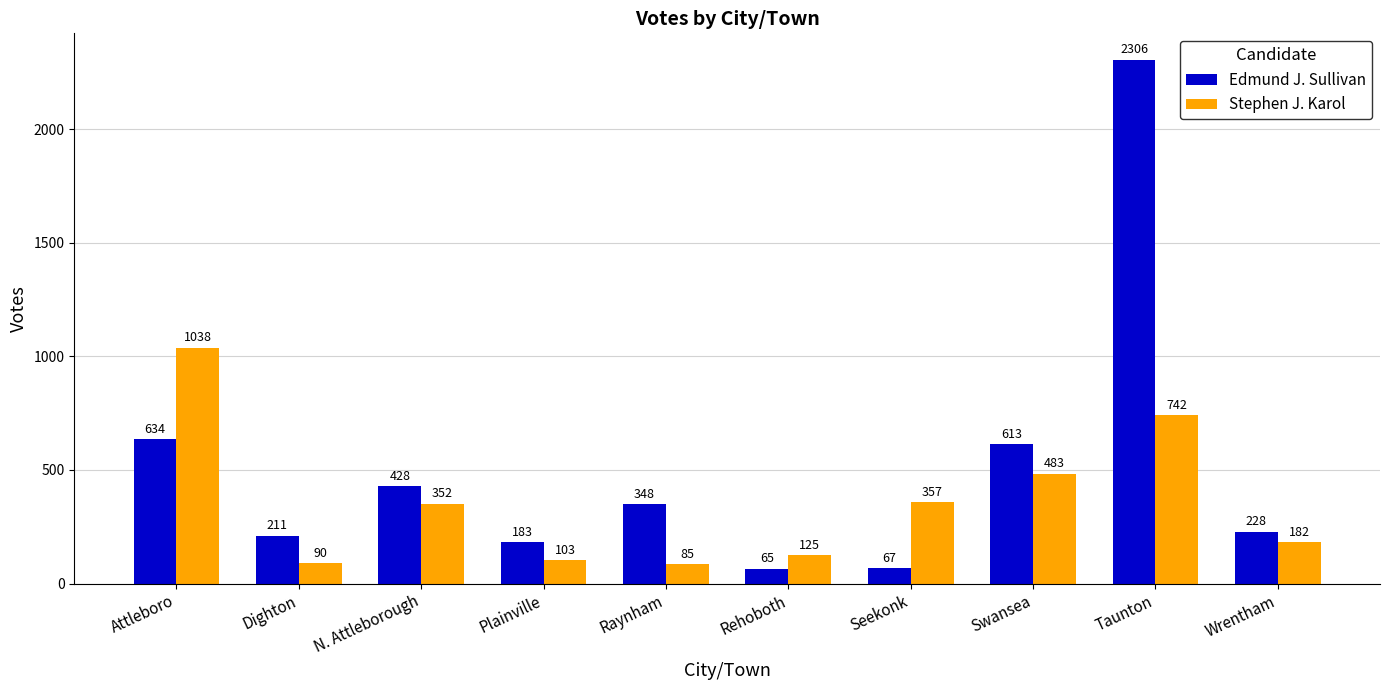

At how many categories does at least one series exceed 897?

2